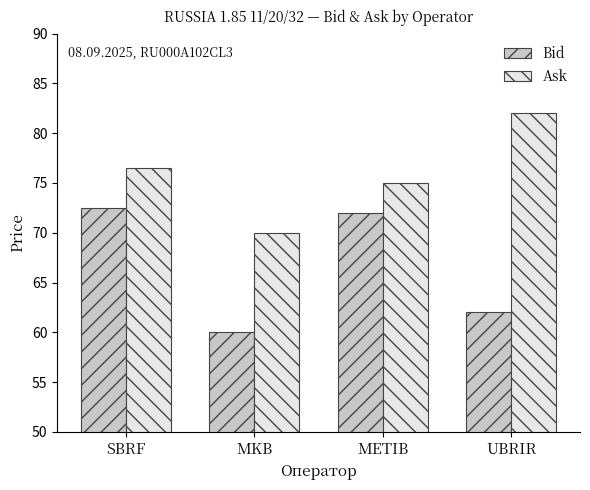

At which label does Ask first exceed 76?

SBRF